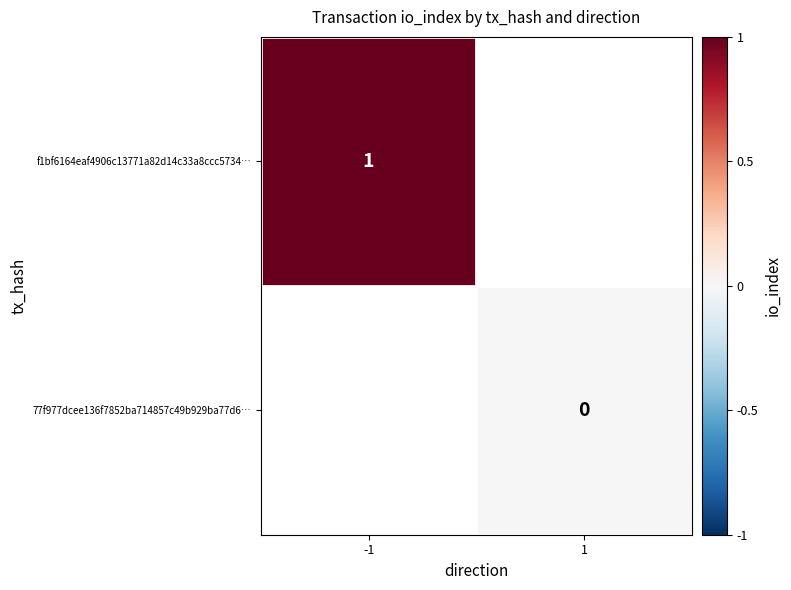

True or false: f1bf6164eaf4906c13771a82d14c33a8ccc5734… has a value of 1 at -1.

True